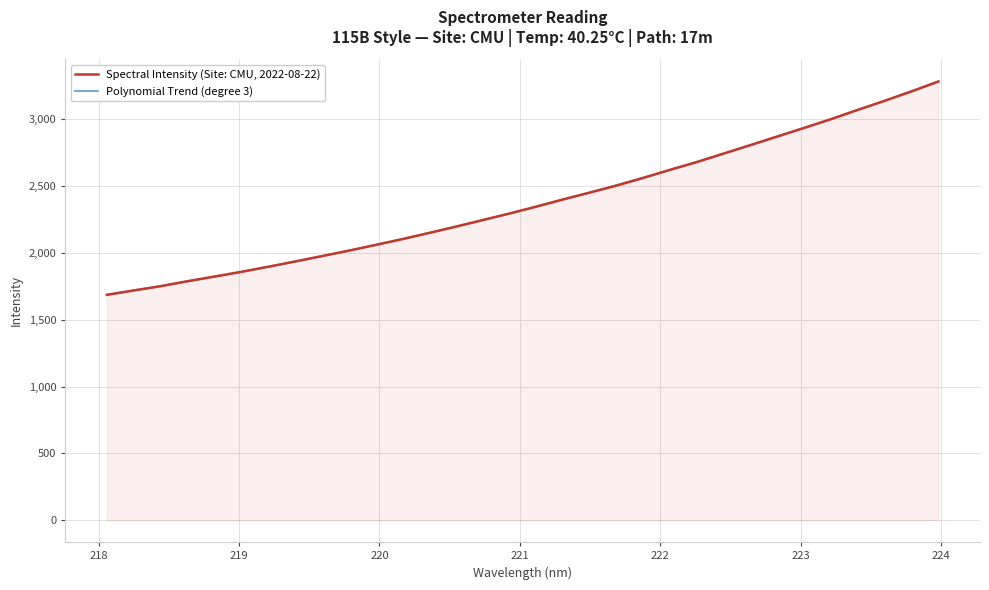

List the series in order of their peak value, highest first.

Polynomial Trend (degree 3), Spectral Intensity (Site: CMU, 2022-08-22)